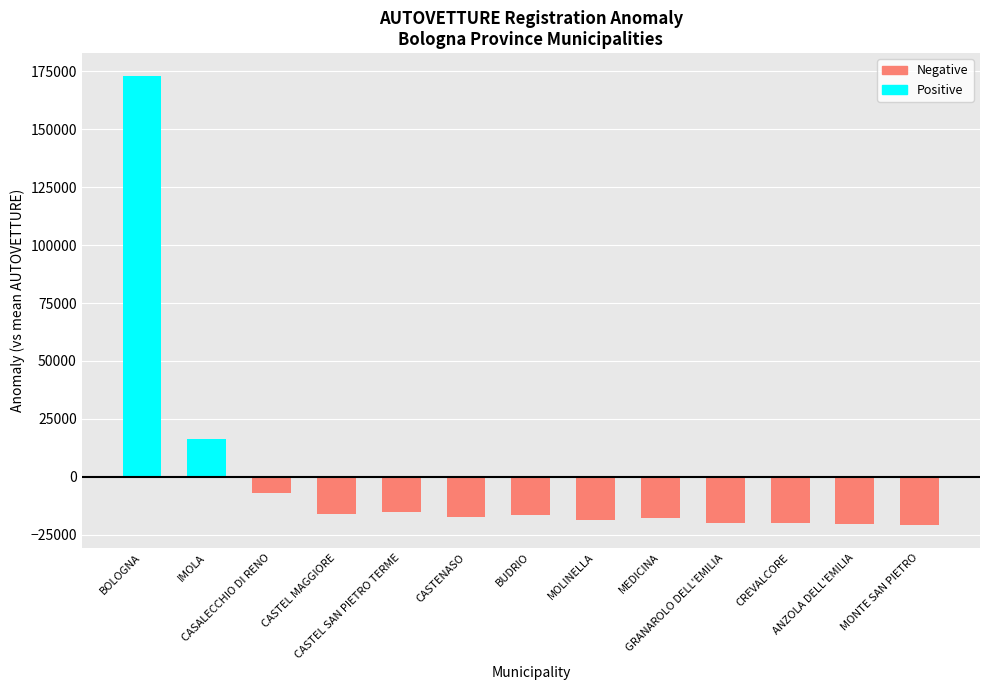

What is the label of the 7th bar from the right?

BUDRIO